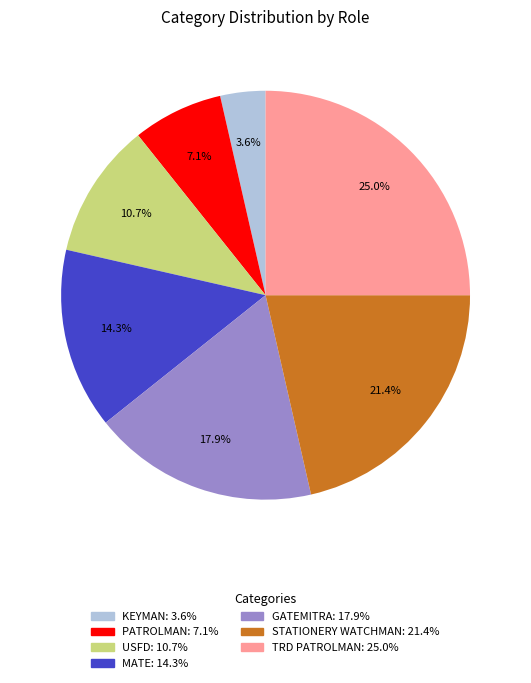

To the nearest percent, what portion does STATIONERY WATCHMAN represent?

21%